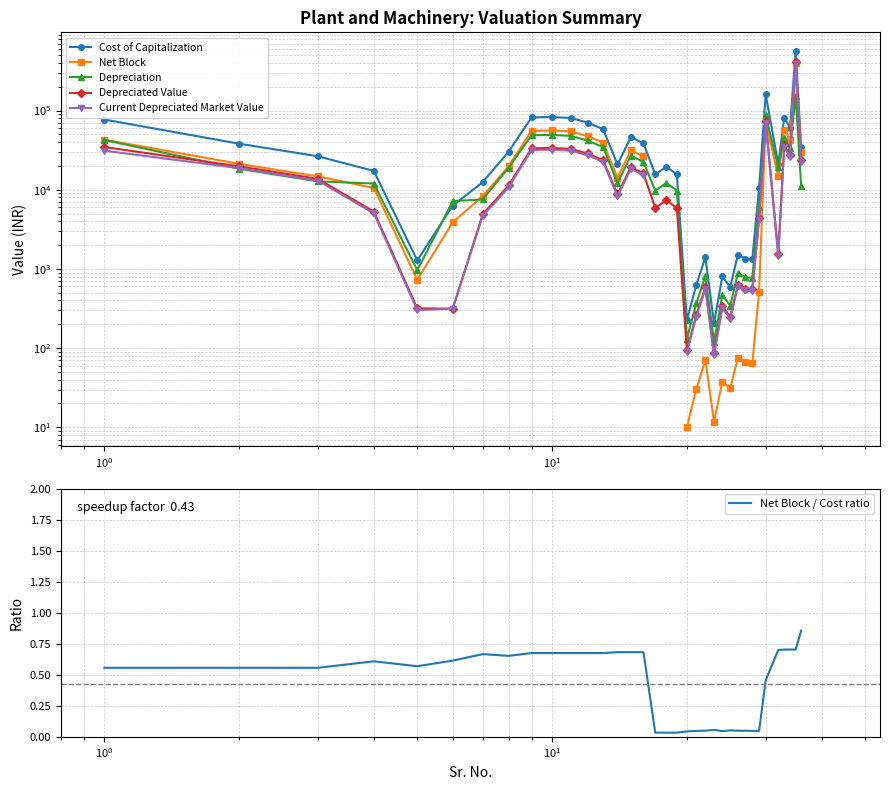

What are all the series names shown in the legend?

Cost of Capitalization, Net Block, Depreciation, Depreciated Value, Current Depreciated Market Value, Net Block / Cost ratio